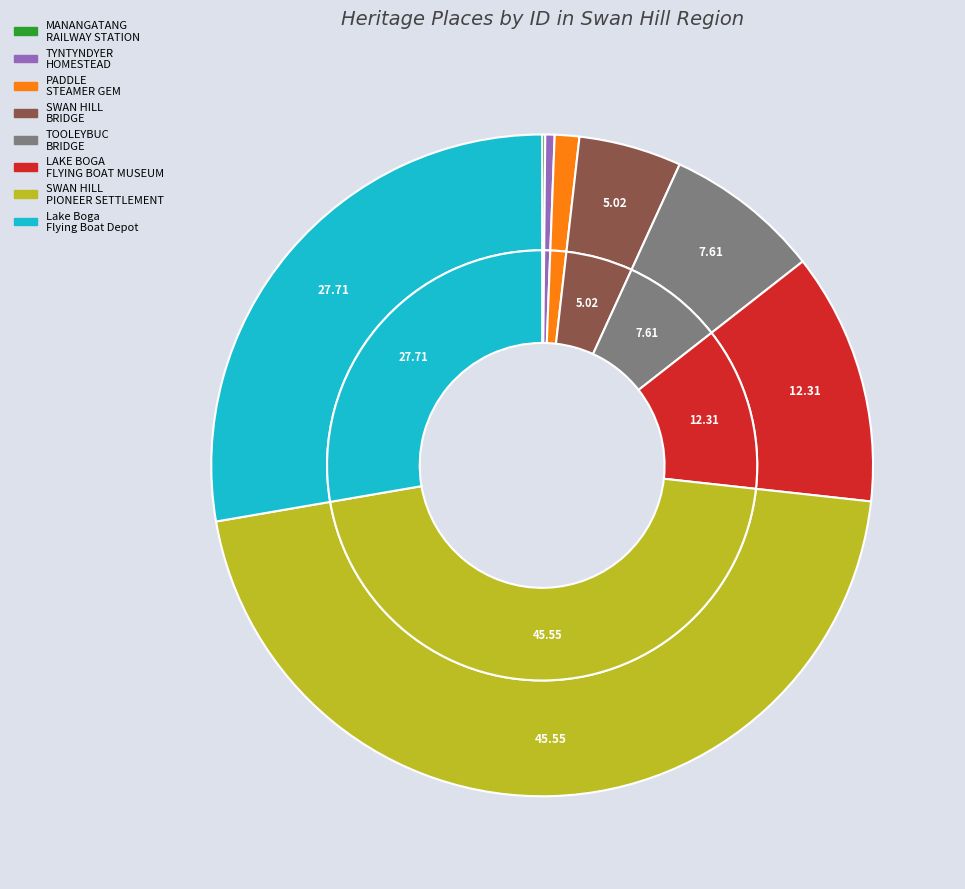

To the nearest percent, what is the difference between the SWAN HILL PIONEER SETTLEMENT and LAKE BOGA FLYING BOAT MUSEUM slice percentages?

33%